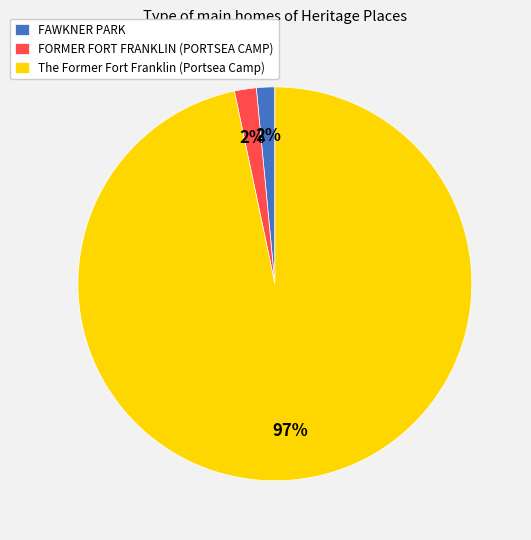

Which slice is the largest?

The Former Fort Franklin (Portsea Camp)